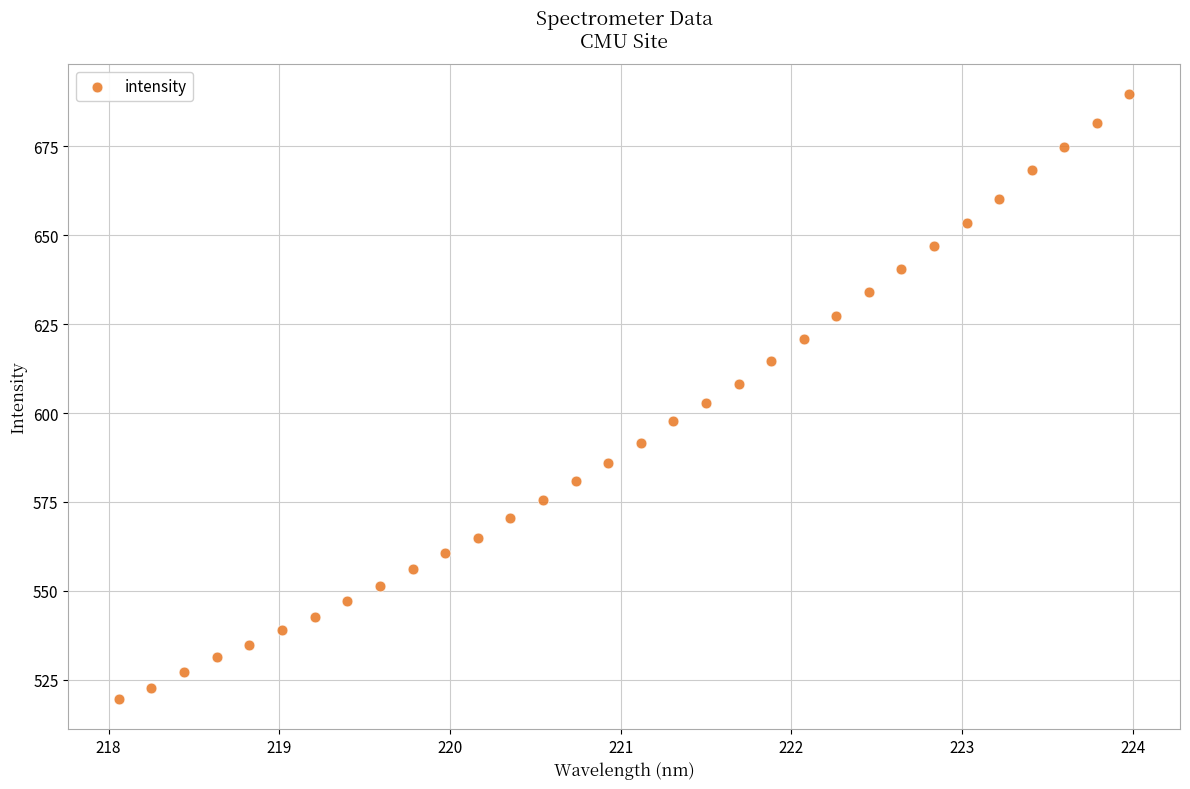

What is the range of Y values (max minus min)?

170.1